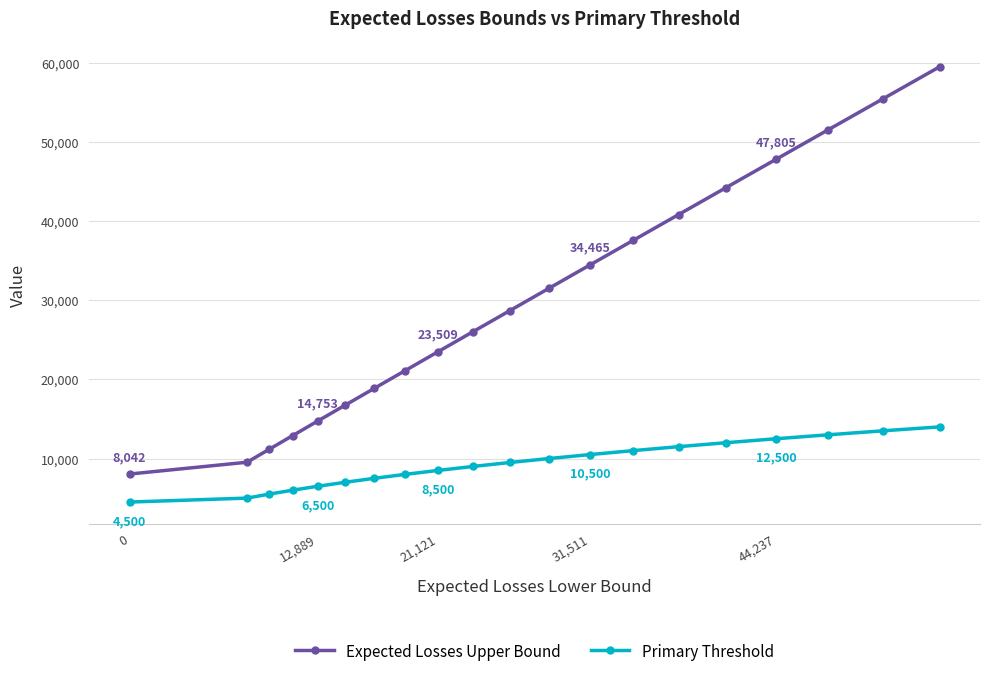

True or false: Expected Losses Upper Bound and Primary Threshold intersect in this chart.

False